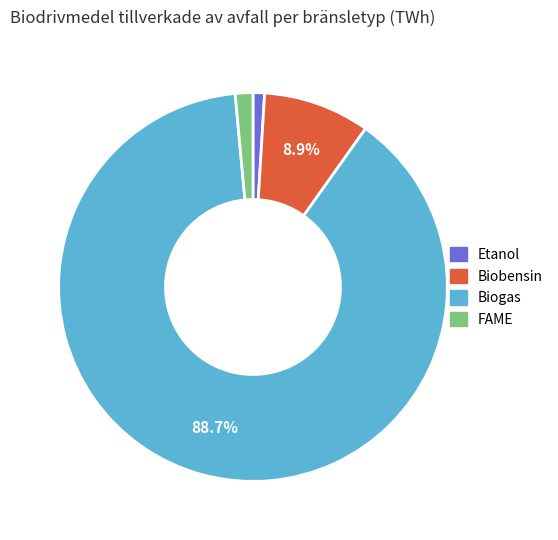

What portion of the pie excludes Biobensin?

91.1%